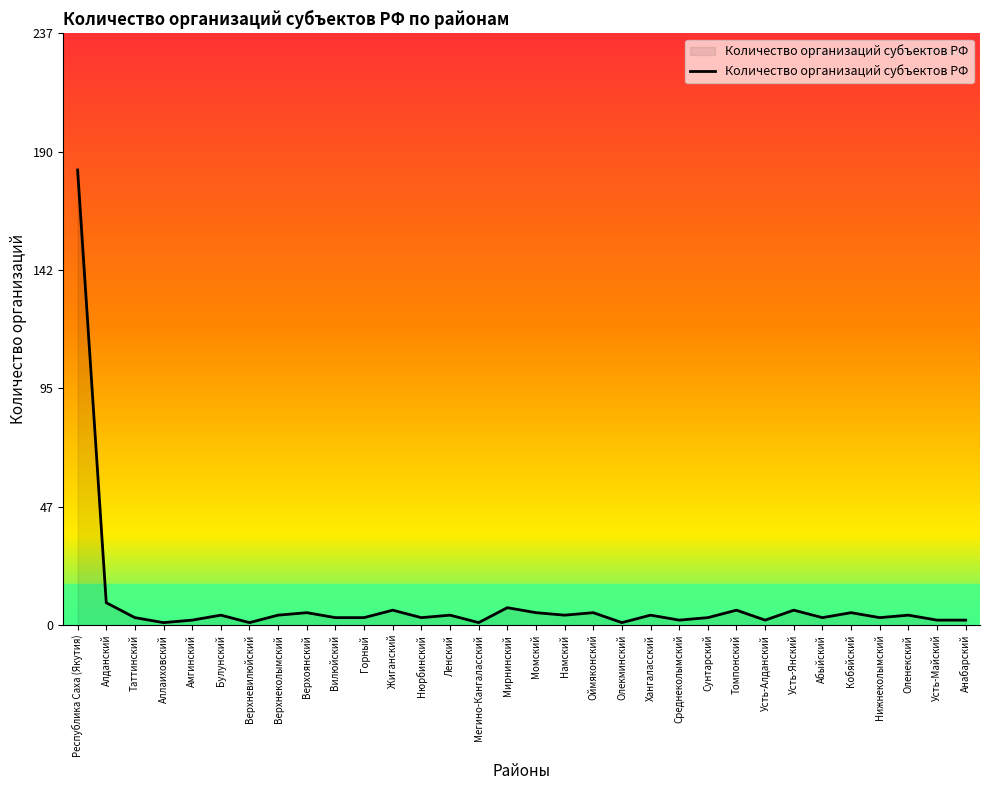

What is the greatest value displayed?

183